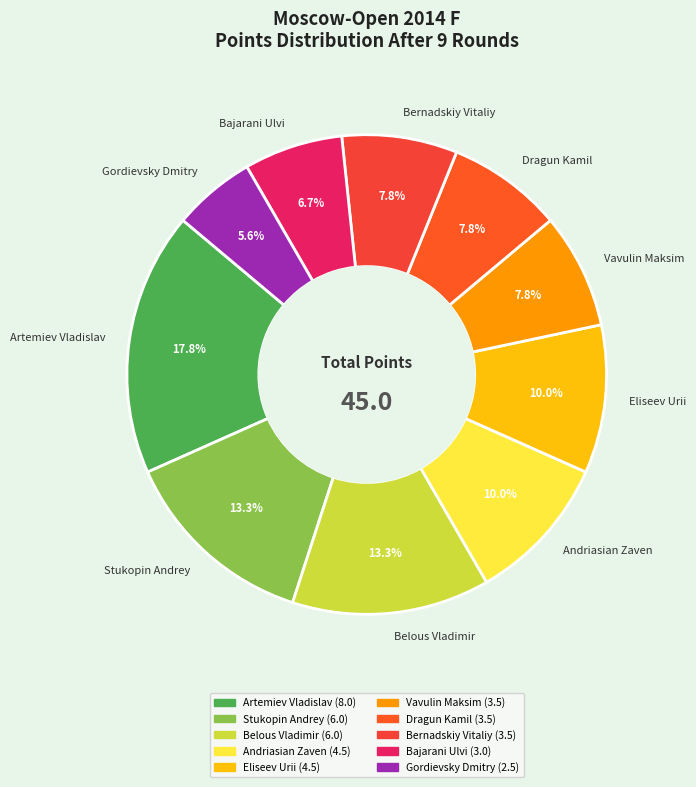

Which has a higher value, Stukopin Andrey or Bajarani Ulvi?

Stukopin Andrey